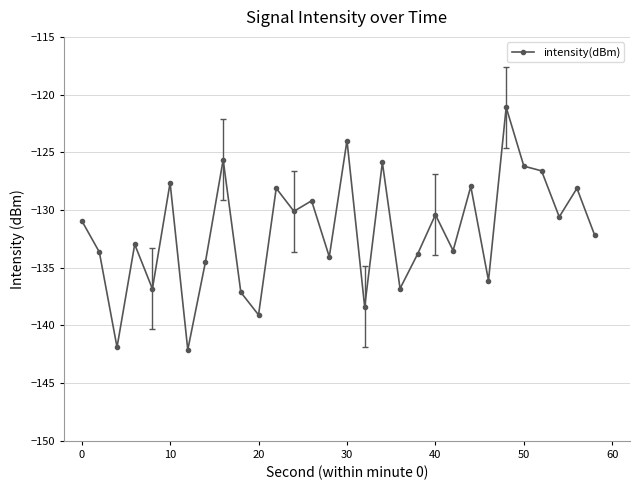

True or false: there are more than 2 points higher than both neighbors.

True